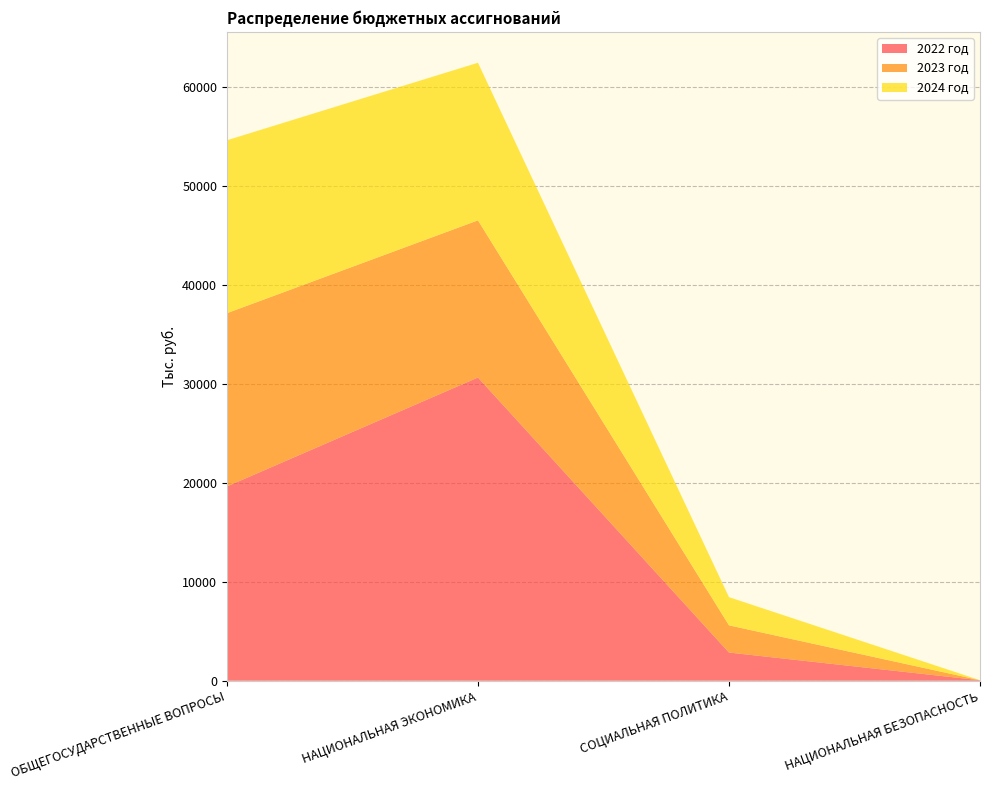

Reading left to right, what are all the values shown in this chart?

2022 год: 19642.4	30657.4	2850.0	50.0
2023 год: 17517.8	15888.0	2750.0	0.0
2024 год: 17483.0	15934.7	2850.0	0.0